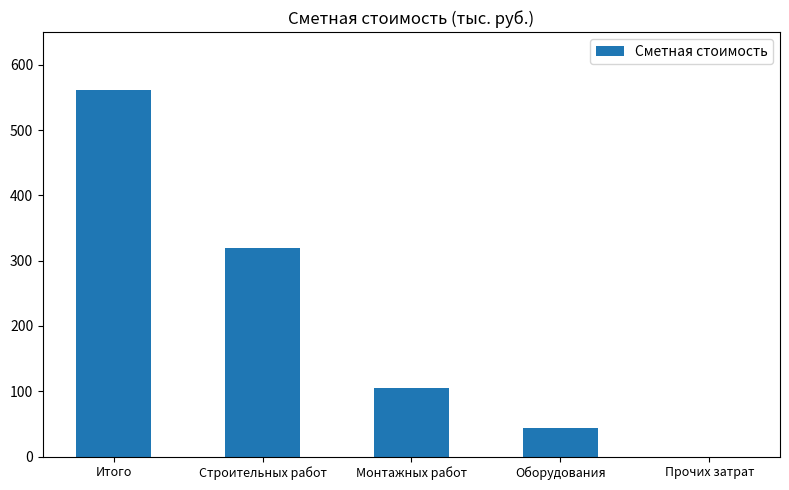

Approximately how many times larger is the value at Монтажных работ compared to Итого?

0.2